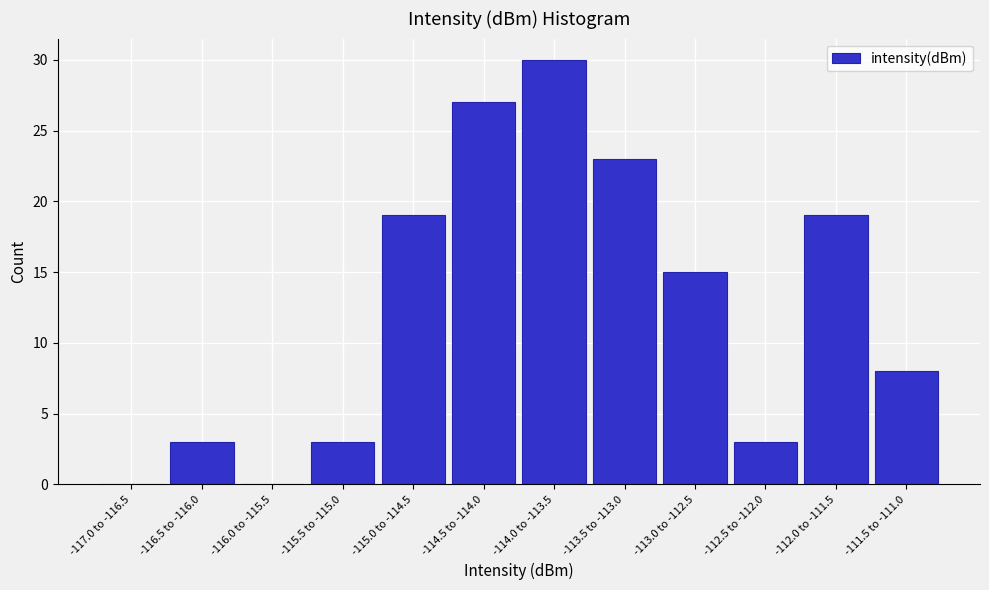

Reading left to right, list all the values displayed in this chart.

-117.0 to -116.5=0	-116.5 to -116.0=3	-116.0 to -115.5=0	-115.5 to -115.0=3	-115.0 to -114.5=19	-114.5 to -114.0=27	-114.0 to -113.5=30	-113.5 to -113.0=23	-113.0 to -112.5=15	-112.5 to -112.0=3	-112.0 to -111.5=19	-111.5 to -111.0=8